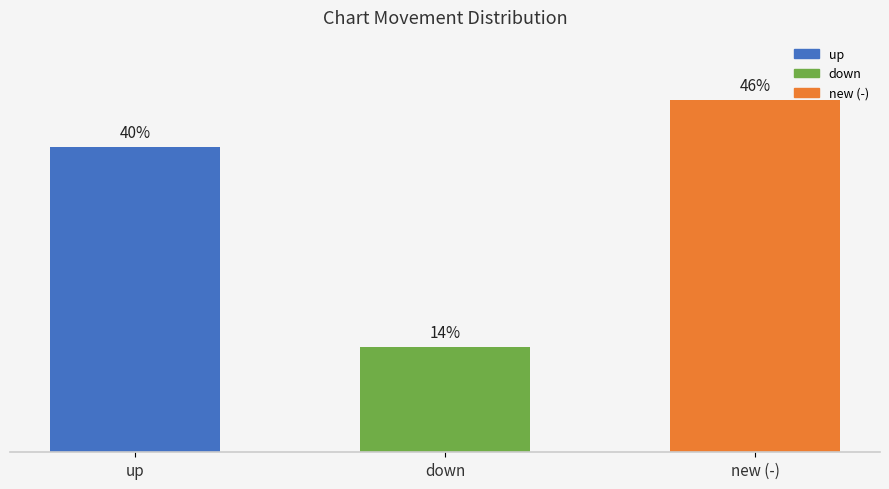

Which category has the highest value across all series?

new (-)